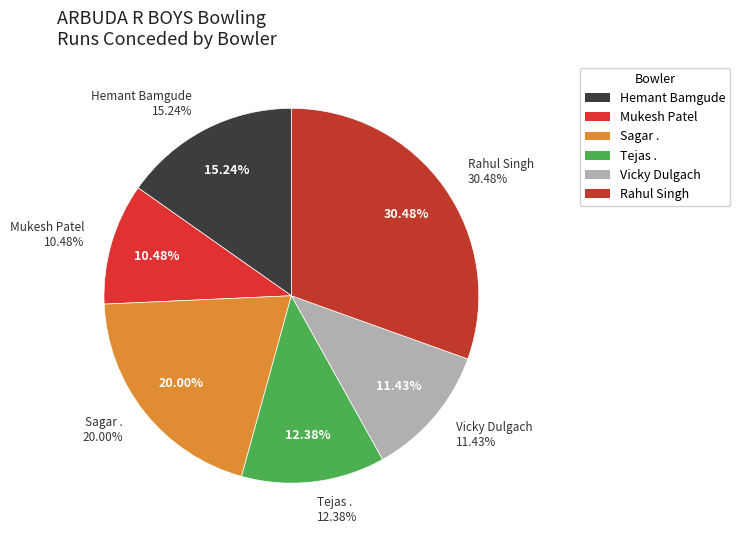

Between Tejas . and Vicky Dulgach, which is larger?

Tejas .